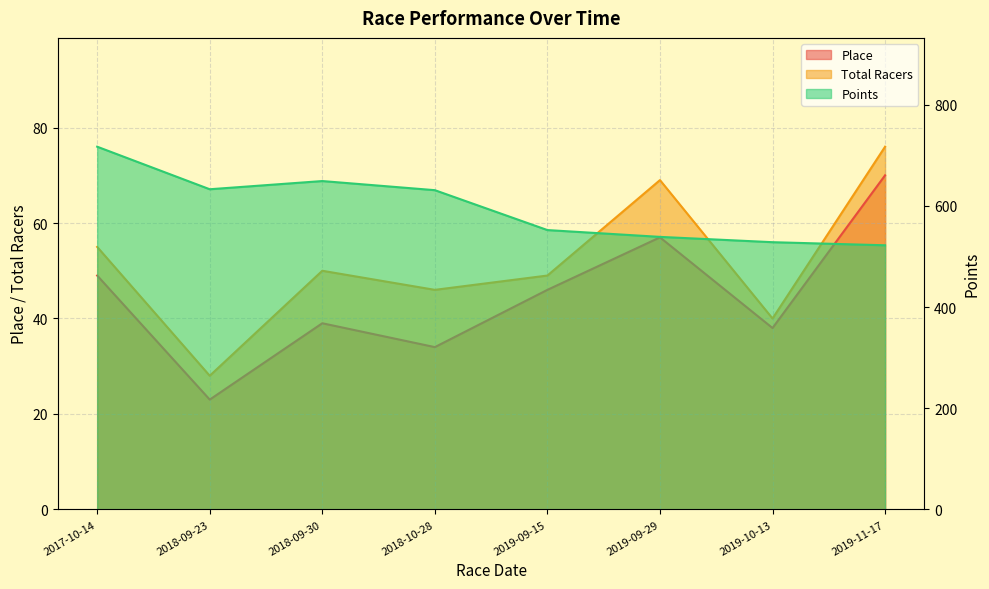

Where is the first local maximum for Total Racers?

2018-09-30